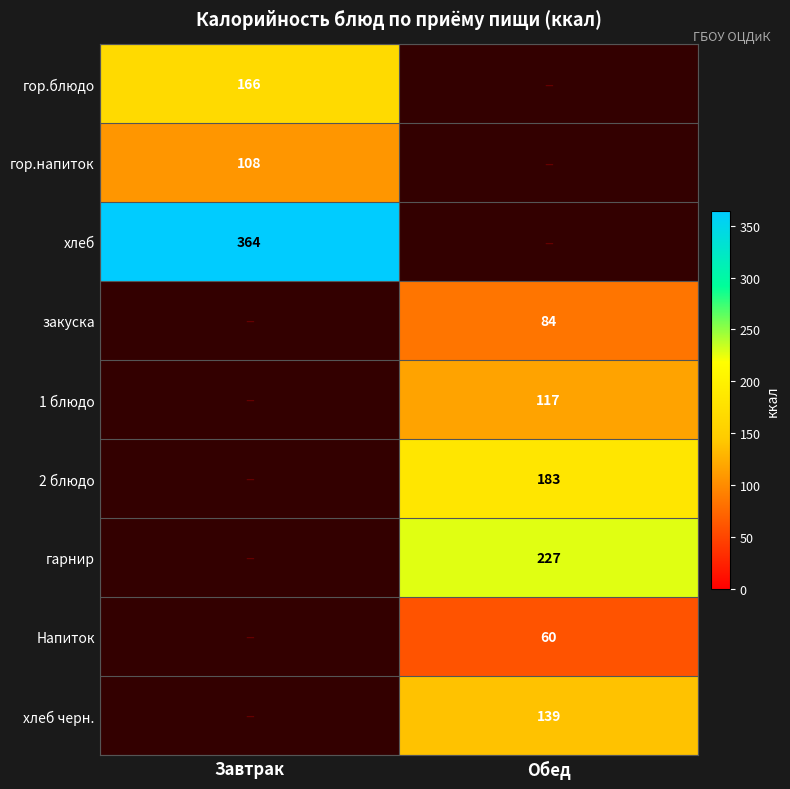

Is it true that 1 блюдо equals 192 at Обед?

False